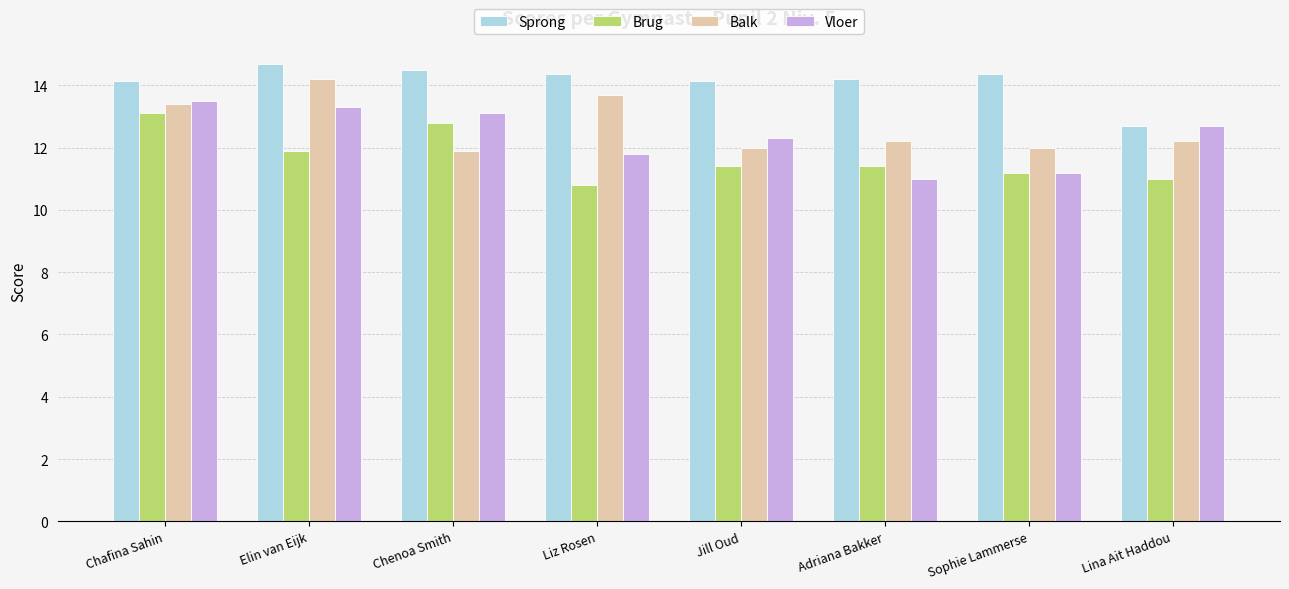

At which label does Brug reach its minimum?

Liz Rosen